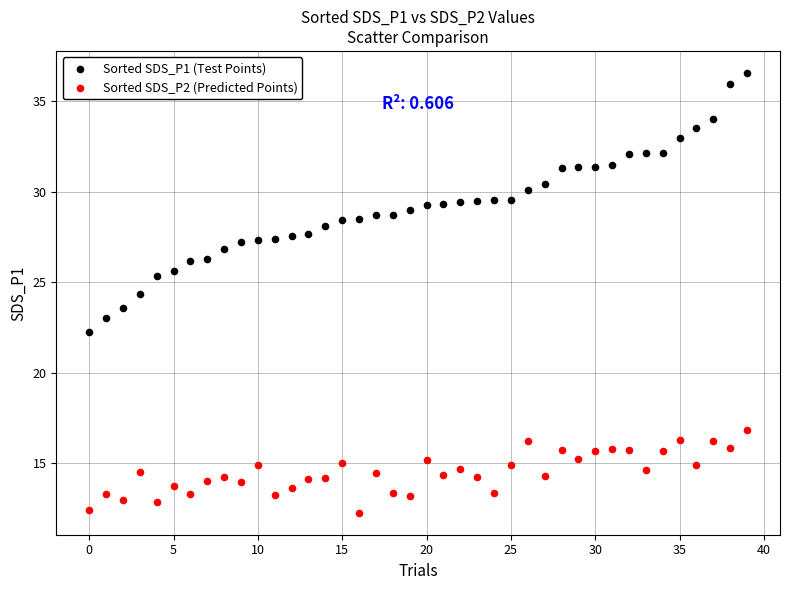

Across all data points, what is the range of Y values (max minus min)?

24.3